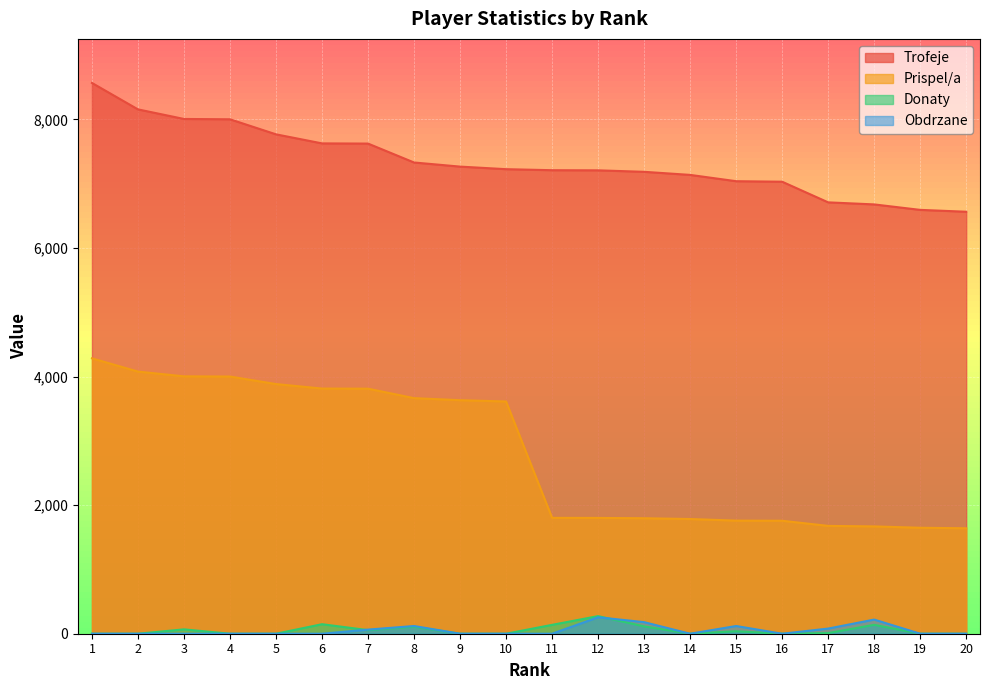

How many series are shown in this chart?

4